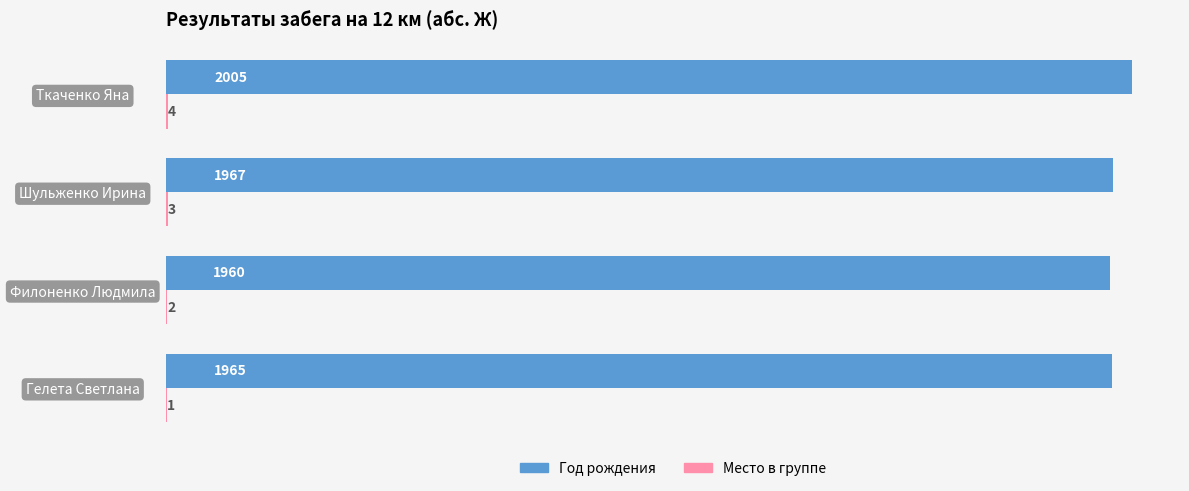

At which label does Год рождения reach its peak?

Ткаченко Яна